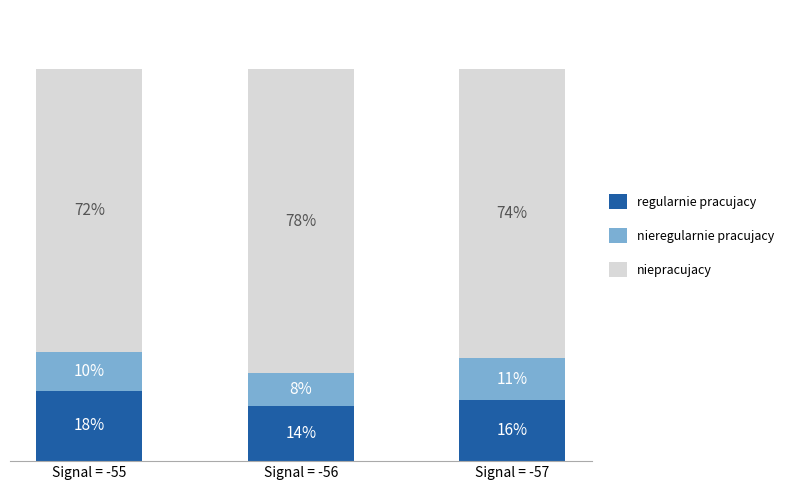

At which label is regularnie pracujacy closest to 16?

Signal = -57